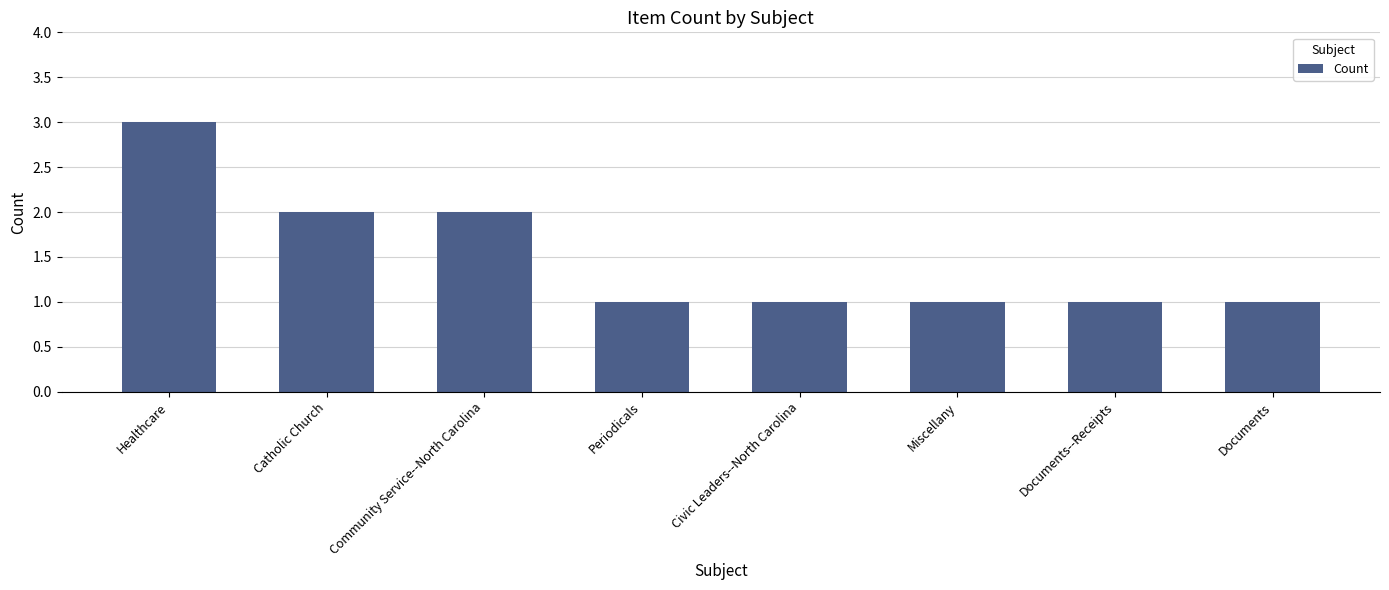

What is the approximate value at Documents--Receipts?

1